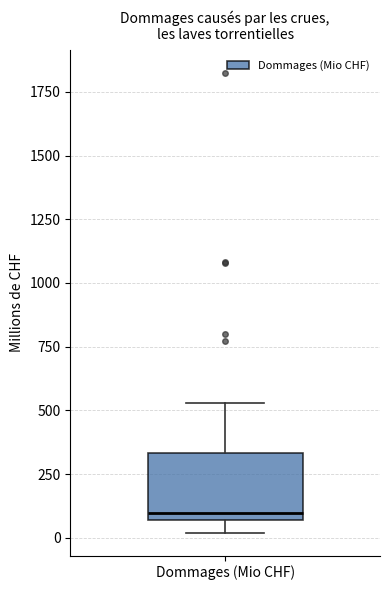

Transcribe this box plot: give where the median line is, the range the box spans, and where the two whiskers end, as read against the y-axis. The values are not printed on the chart, so give them approximately, as read against the axis.

median 100, box 50 to 350, whiskers 0 to 550